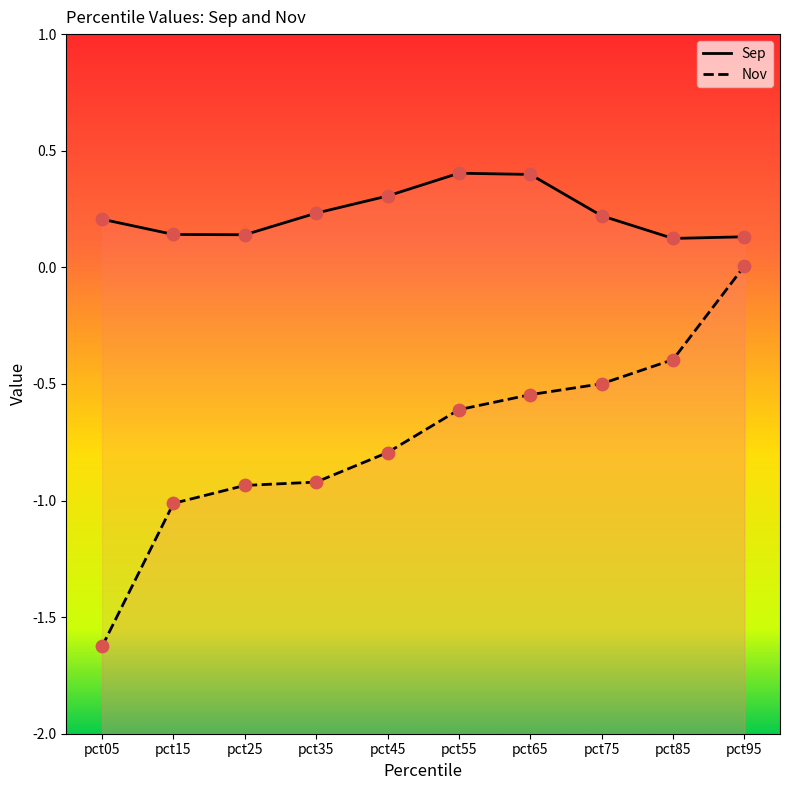

At which category is the sum across all series the highest?

pct95